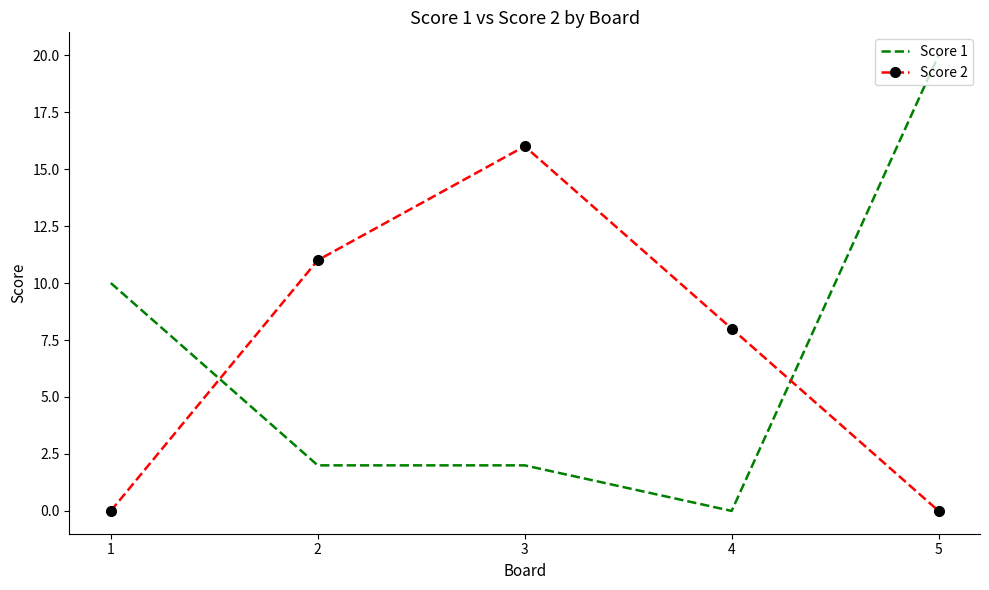

Is the value of Score 1 at 3 greater than the value of Score 2 at 2?

No